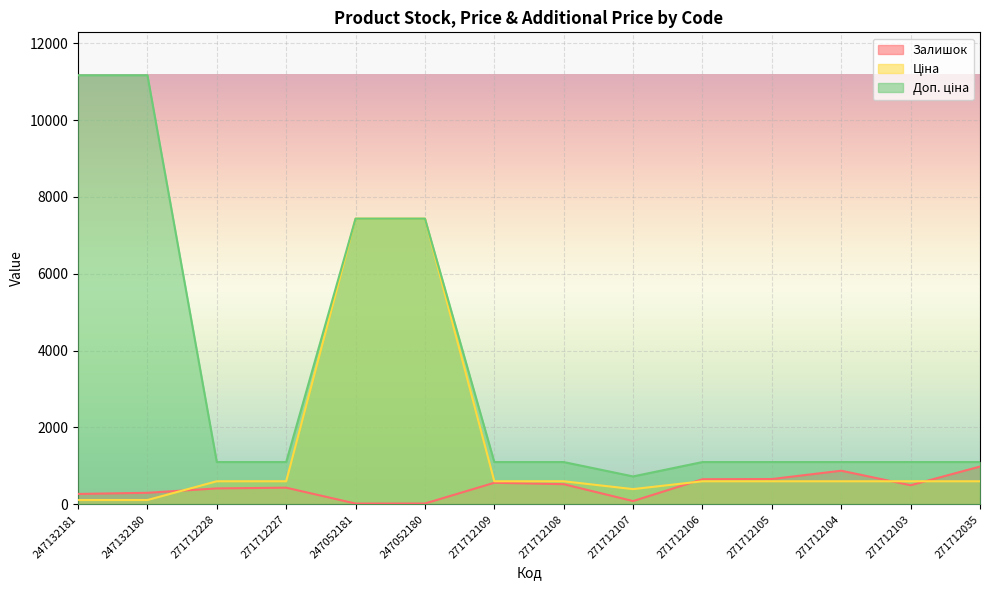

What is the maximum value for Ціна?

7436.2